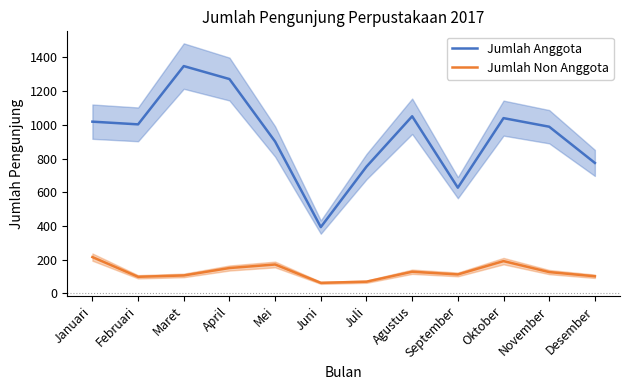

At September, list the series in order from largest to smallest.

Jumlah Anggota, Jumlah Non Anggota